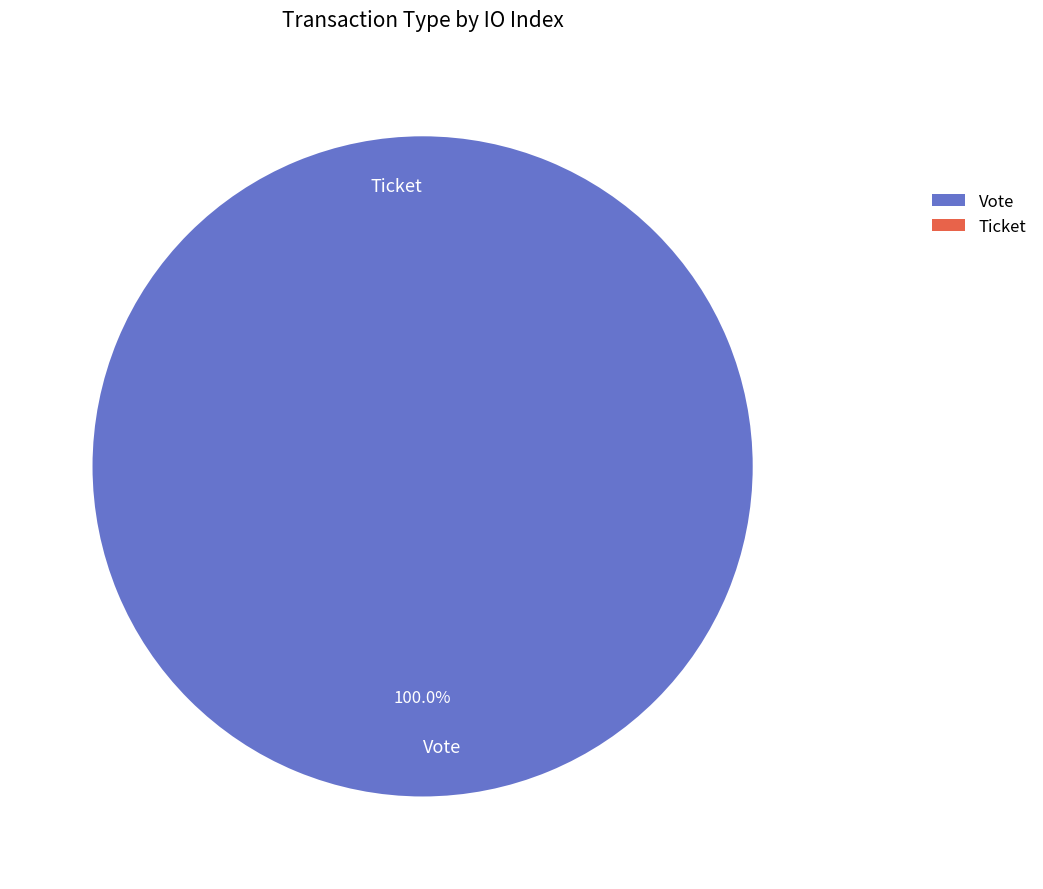

What portion of the pie excludes Ticket?

100.0%